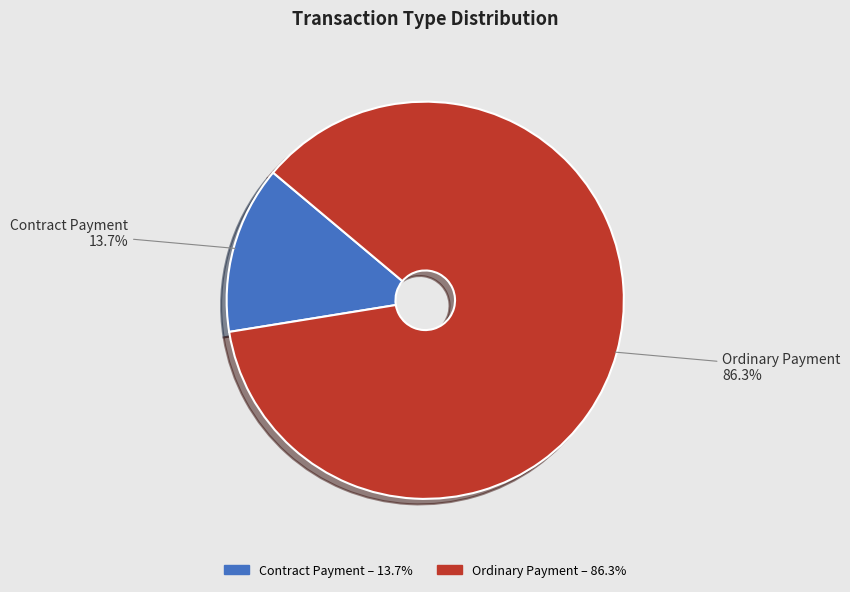

Between Ordinary Payment and Contract Payment, which is larger?

Ordinary Payment